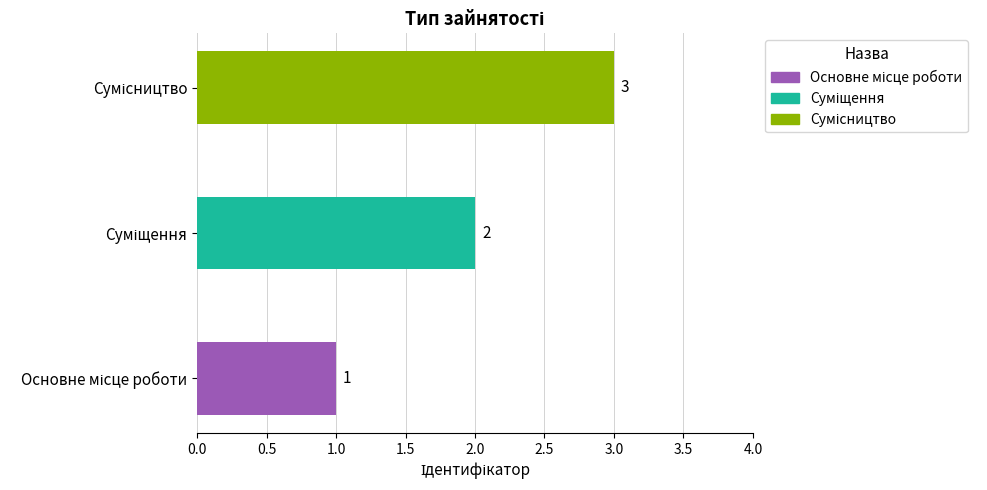

What is the maximum value shown in the chart?

3